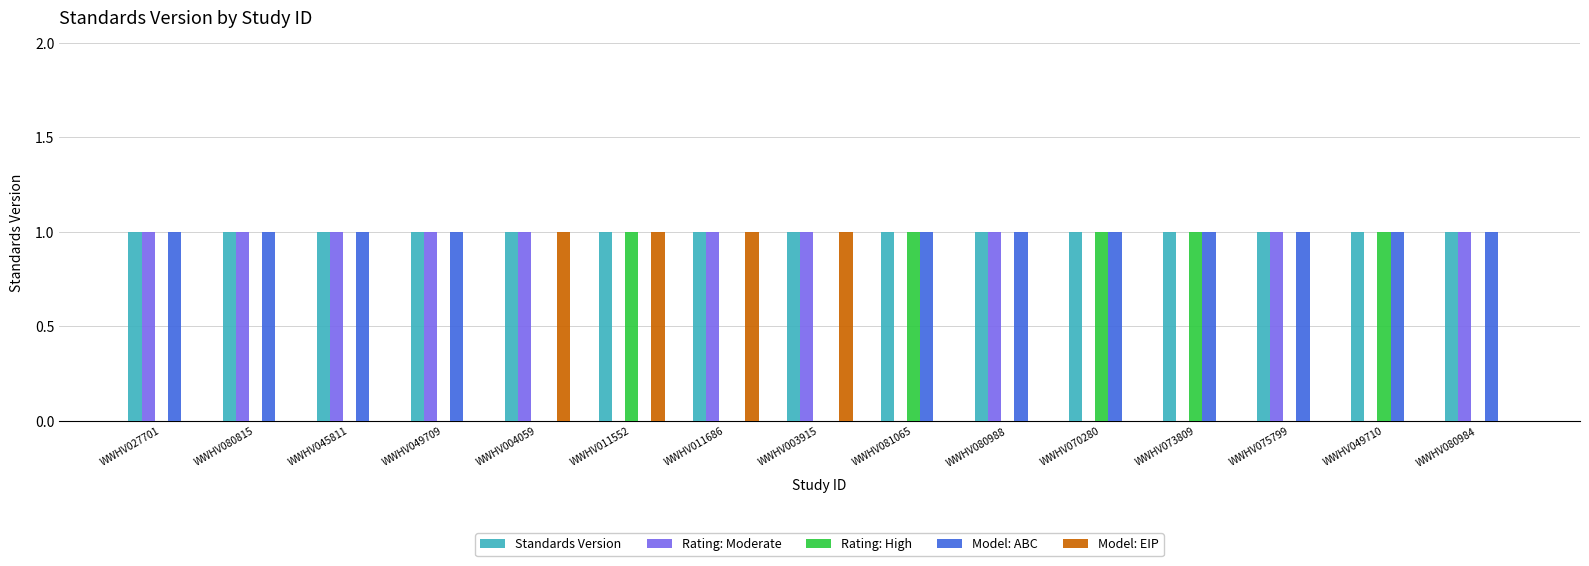

How many categories are shown in the chart?

15